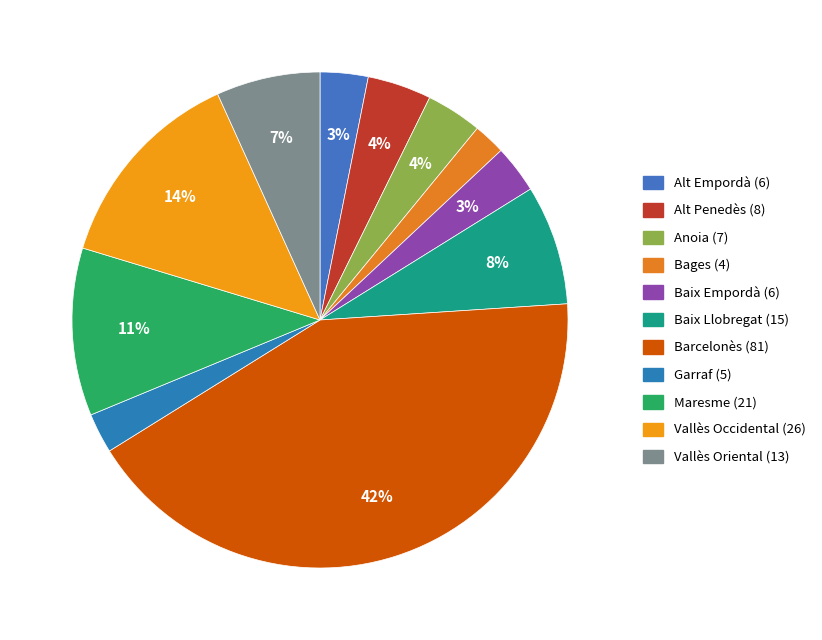

To the nearest percent, what is the difference between the largest and smallest slice percentages?

40%